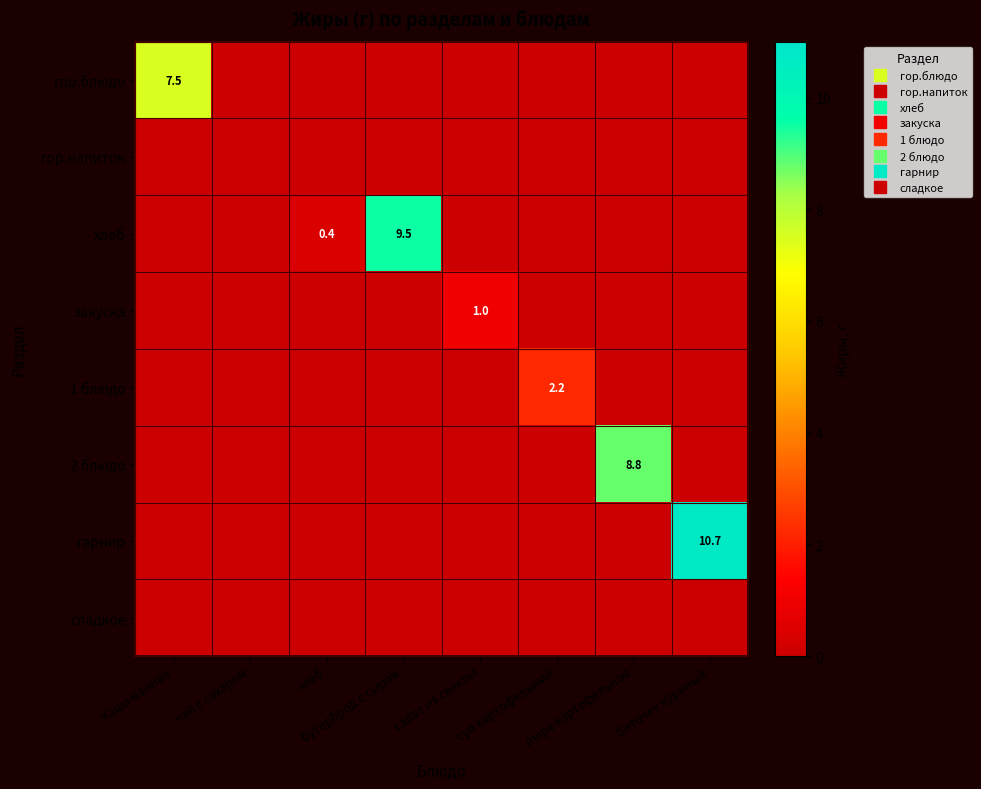

What is the total value across all series at биточек куриный?

10.7